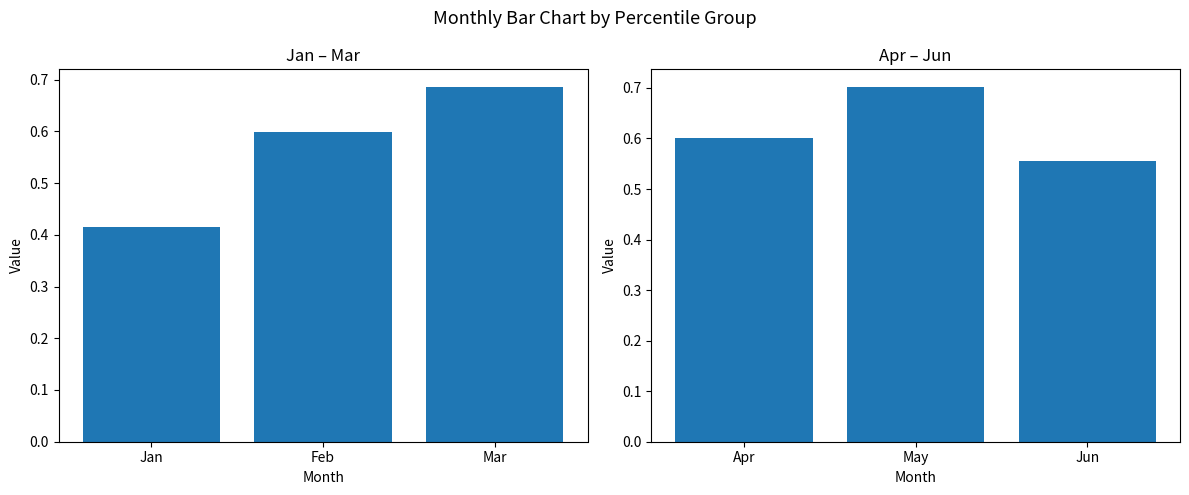

The Apr-Jun series shows 0.2 at Jun. True or false?

False